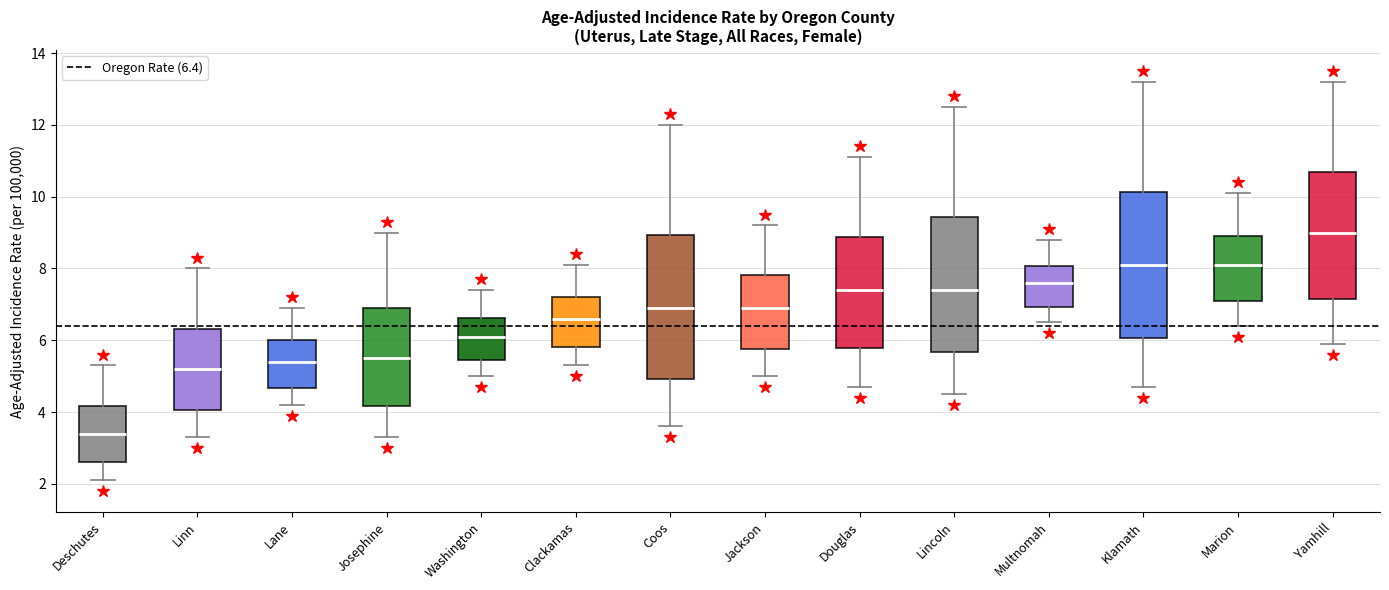

Reading left to right, read every box against the y-axis: the position of its median line, the range the box covers, and the ends of its whiskers. The values are not printed on the chart, so give them approximately, as read against the axis.

Deschutes: median 3.4, box 2.6 to 4.2, whiskers 2.2 to 5.4
Linn: median 5.2, box 4.0 to 6.4, whiskers 3.4 to 8.0
Lane: median 5.4, box 4.6 to 6.0, whiskers 4.2 to 7.0
Josephine: median 5.6, box 4.2 to 7.0, whiskers 3.4 to 9.0
Washington: median 6.2, box 5.4 to 6.6, whiskers 5.0 to 7.4
Clackamas: median 6.6, box 5.8 to 7.2, whiskers 5.4 to 8.2
Coos: median 7.0, box 5.0 to 9.0, whiskers 3.6 to 12.0
Jackson: median 7.0, box 5.8 to 7.8, whiskers 5.0 to 9.2
Douglas: median 7.4, box 5.8 to 8.8, whiskers 4.8 to 11.2
Lincoln: median 7.4, box 5.6 to 9.4, whiskers 4.6 to 12.6
Multnomah: median 7.6, box 7.0 to 8.0, whiskers 6.6 to 8.8
Klamath: median 8.2, box 6.0 to 10.2, whiskers 4.8 to 13.2
Marion: median 8.2, box 7.0 to 9.0, whiskers 6.4 to 10.2
Yamhill: median 9.0, box 7.2 to 10.6, whiskers 6.0 to 13.2